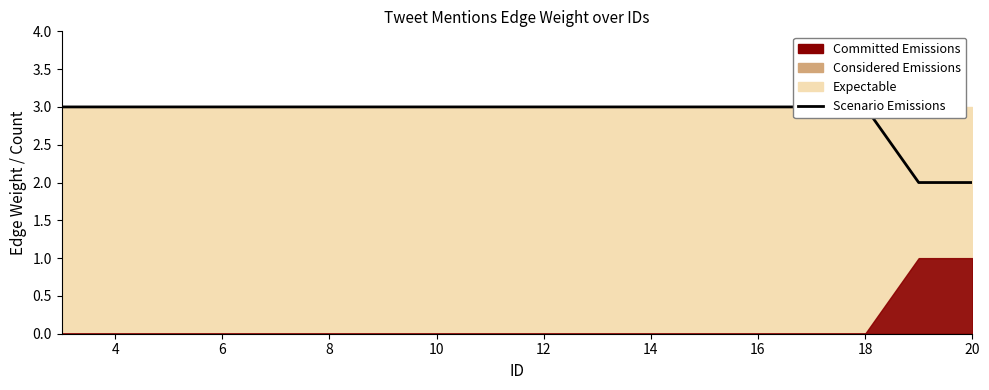

What is the ratio of the value at 18 to the value at 6?

1.0